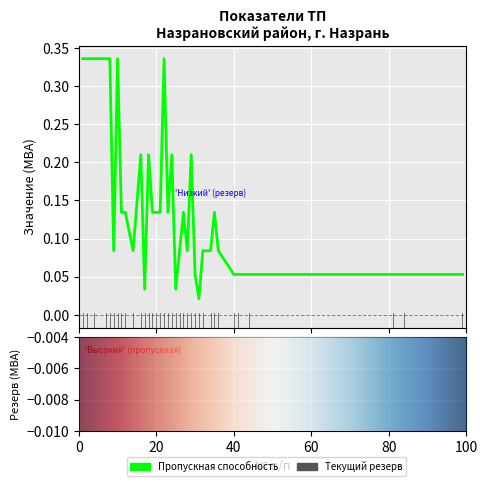

What is the greatest value displayed?

0.3